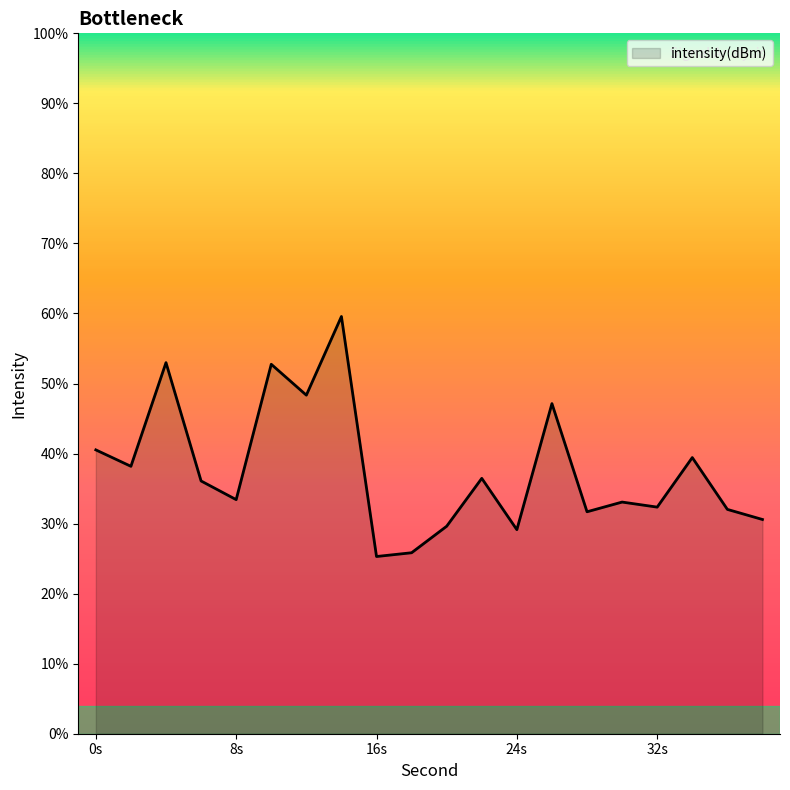

What is the maximum value shown in the chart?

59.6